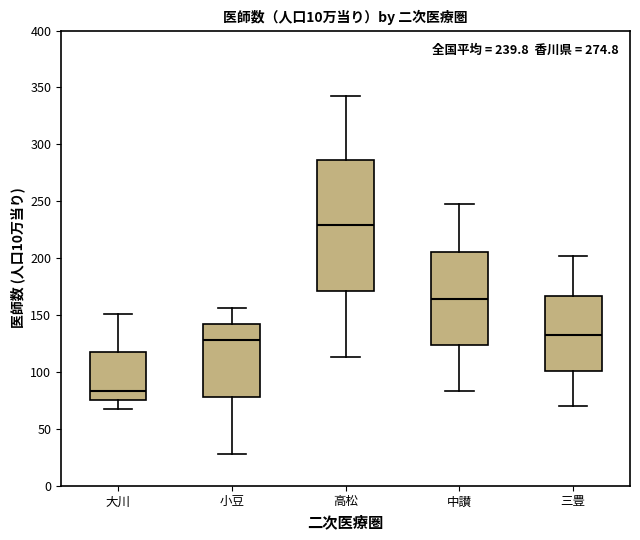

Comparing the boxes themselves (not the whiskers), which one is the tallest?

高松